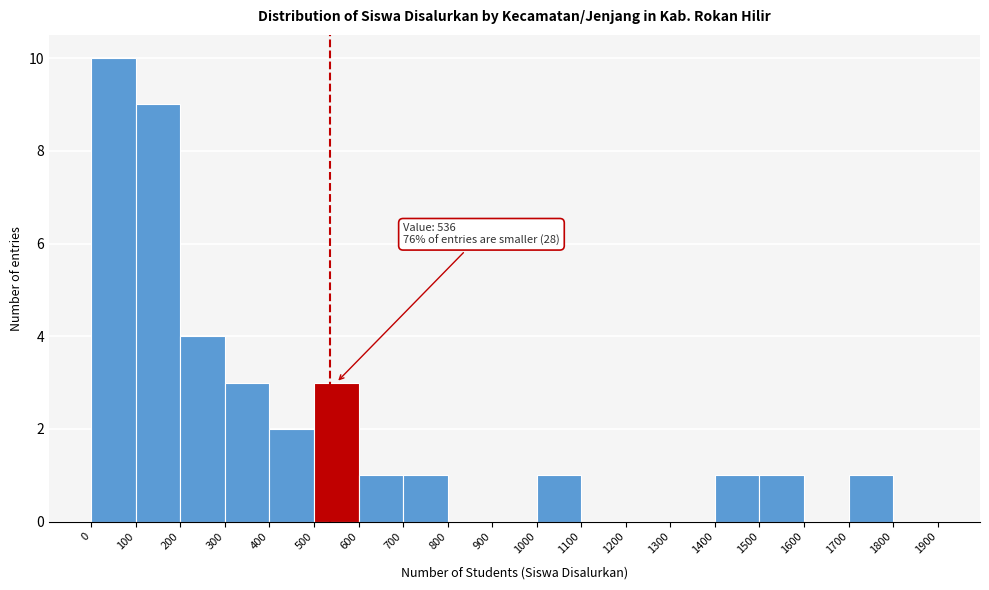

Which range on the x-axis has the tallest bar?

0 to 100